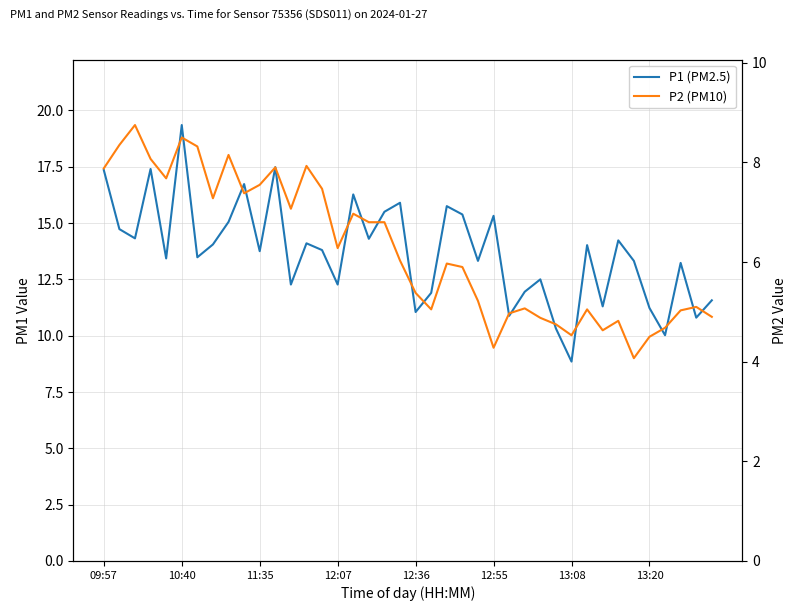

List the series in order of their overall mean, lowest first.

P2 (PM10), P1 (PM2.5)